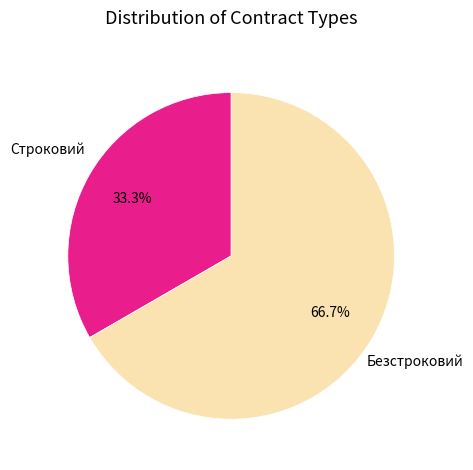

Does any single category account for the majority?

Yes